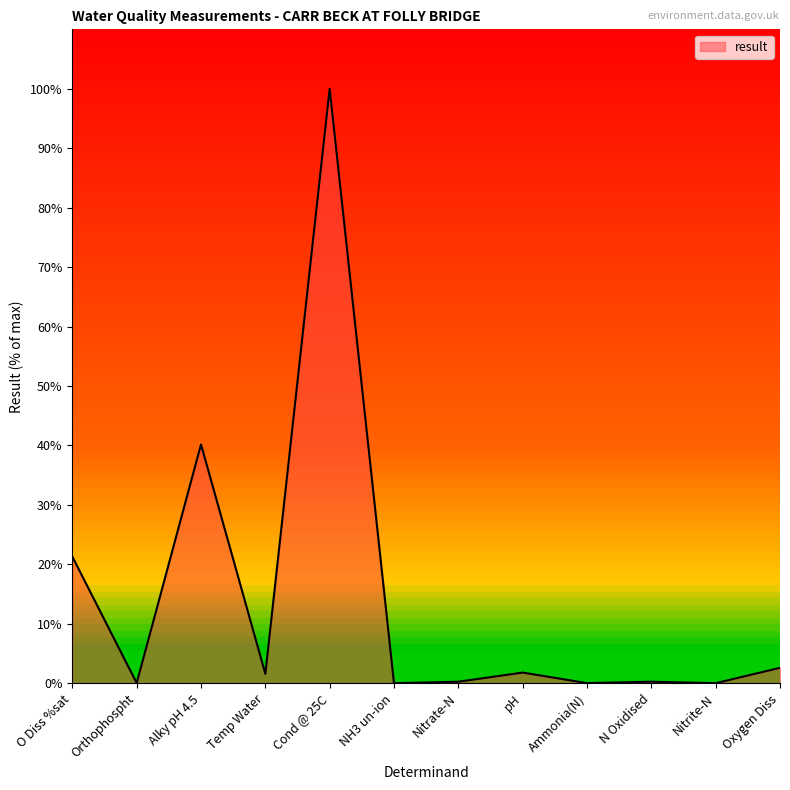

Between Nitrate-N and Oxygen Diss, which is larger?

Oxygen Diss